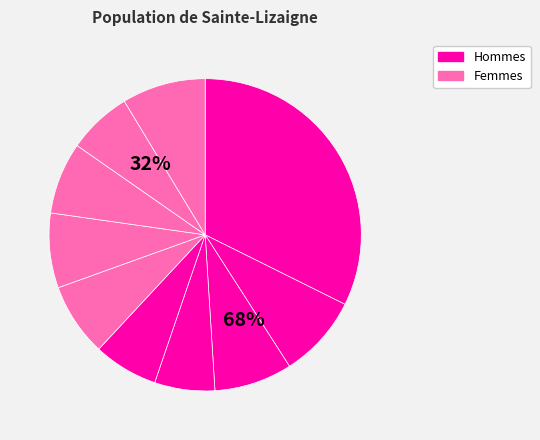

The pct65 slice represents 1% of the pie. True or false?

False